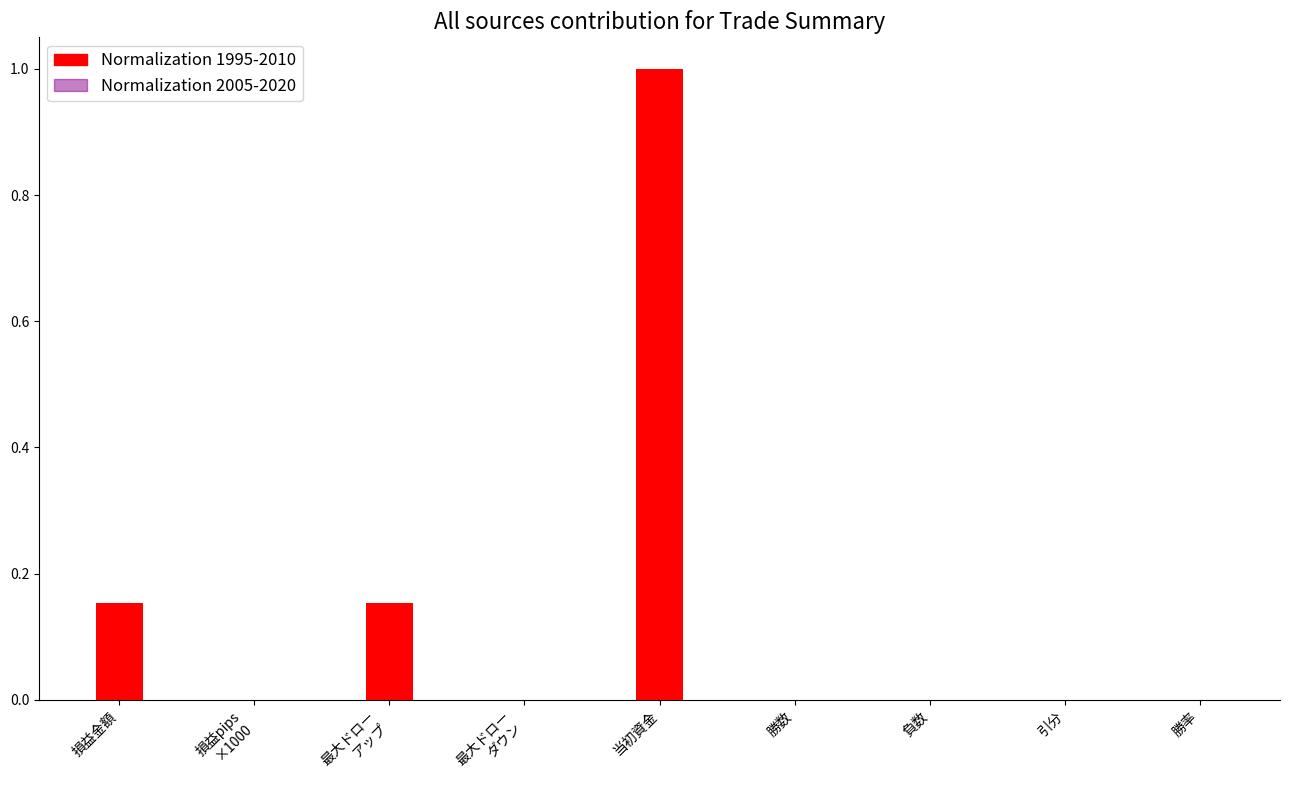

Is it true that Normalization 1995-2010 equals 0.0 at 勝数?

False